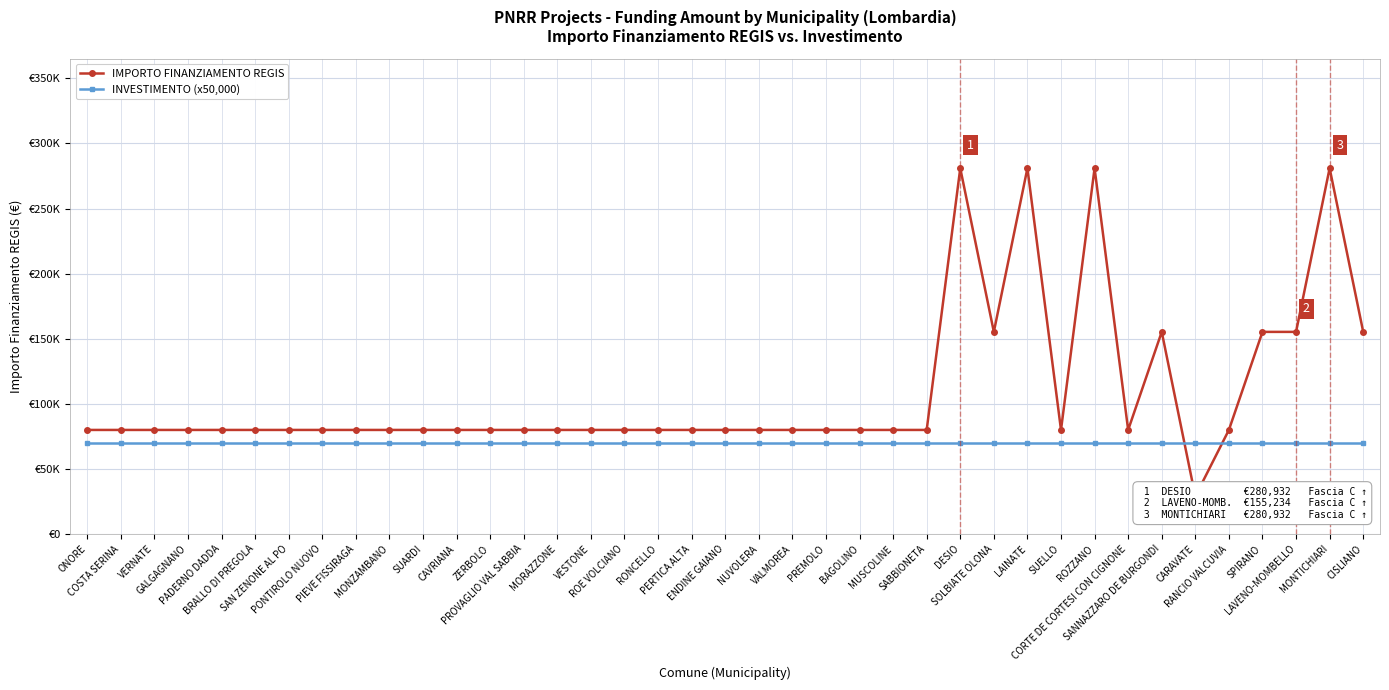

What is the spread (max minus min) of values at MUSCOLINE?

9922